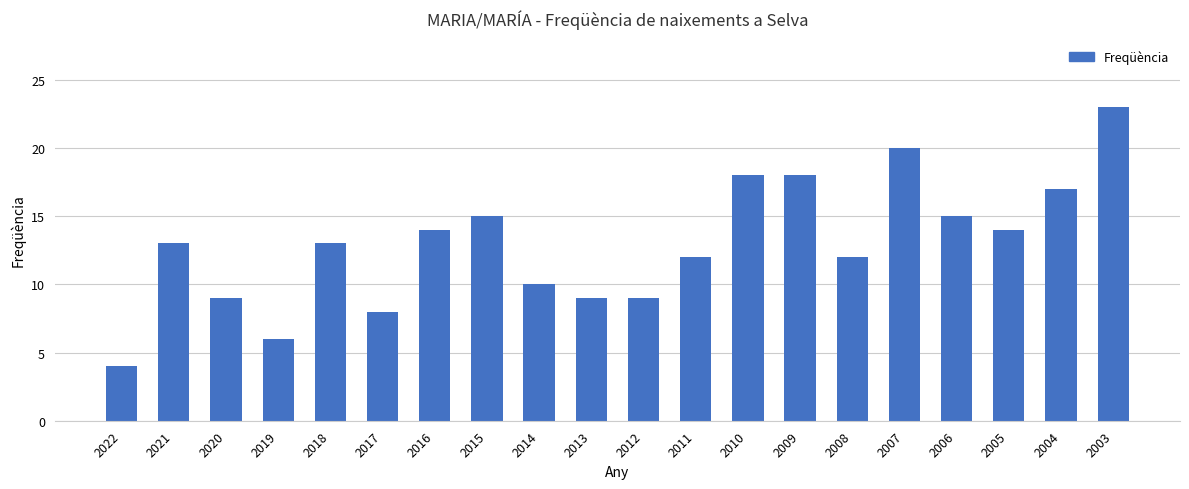

Read the value at 2011, to the nearest 5.

10